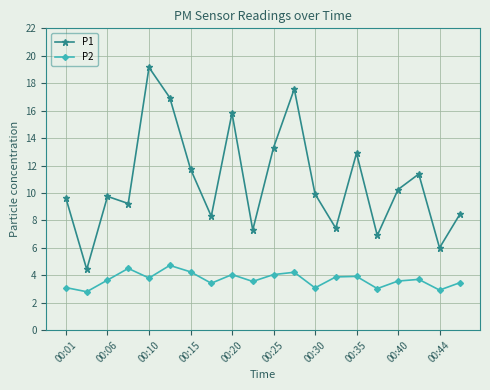

Which series has the largest range (max minus min)?

P1